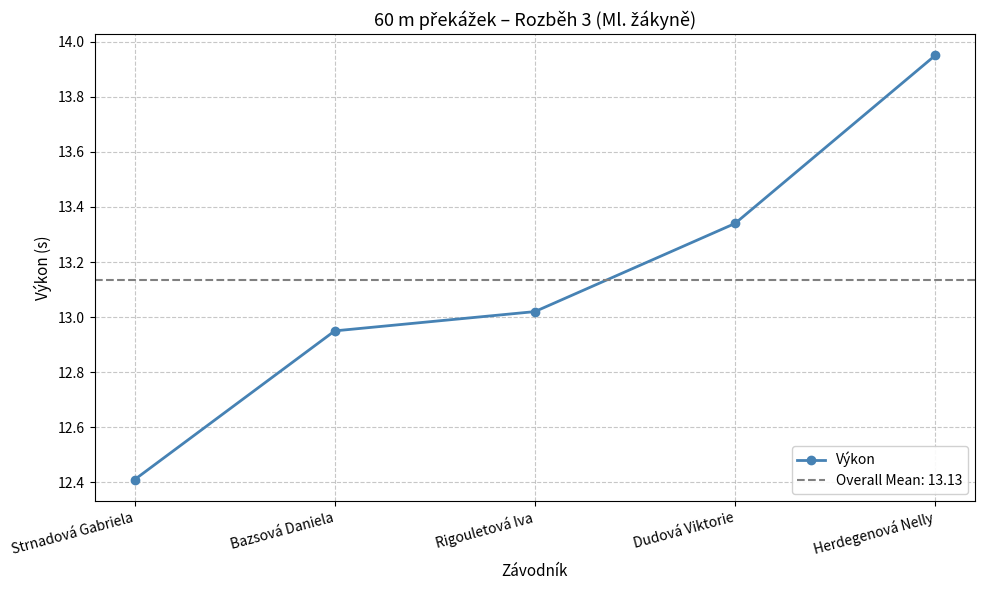

How many values are below 13?

2